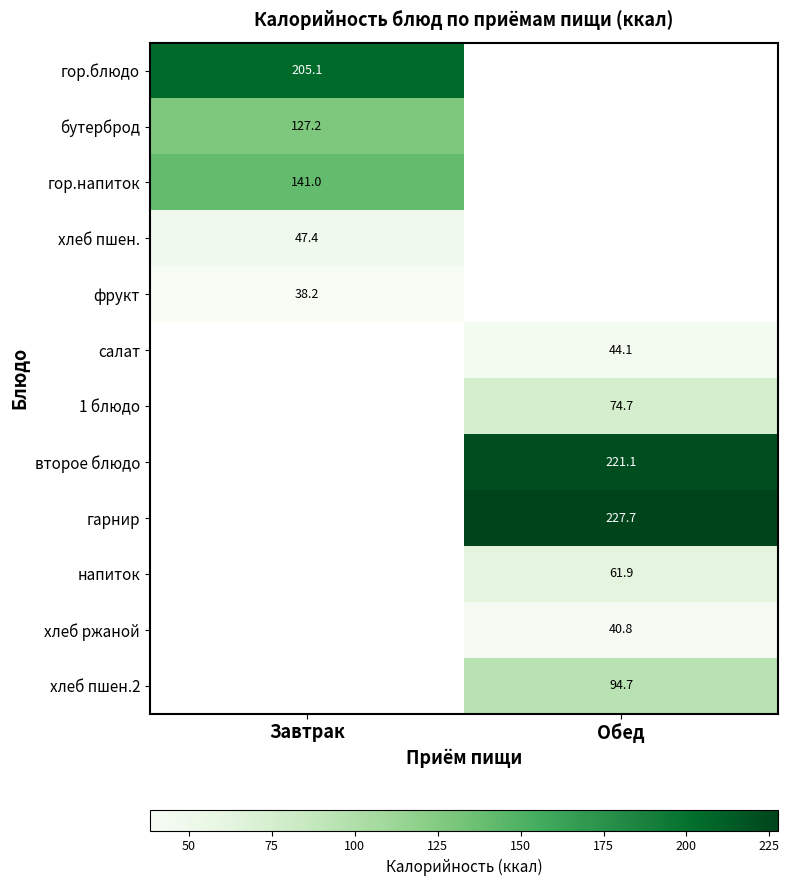

The хлеб пшен. series shows 17.2 at Завтрак. True or false?

False